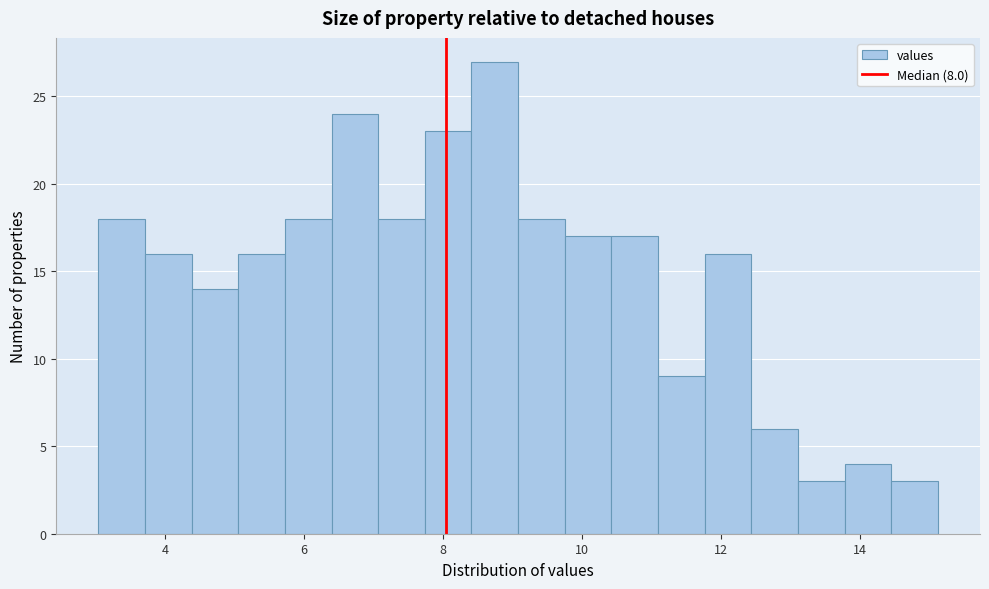

Around what value on the x-axis is the tallest bar? Give the approximate position of its centre, as read against the axis.

8.8